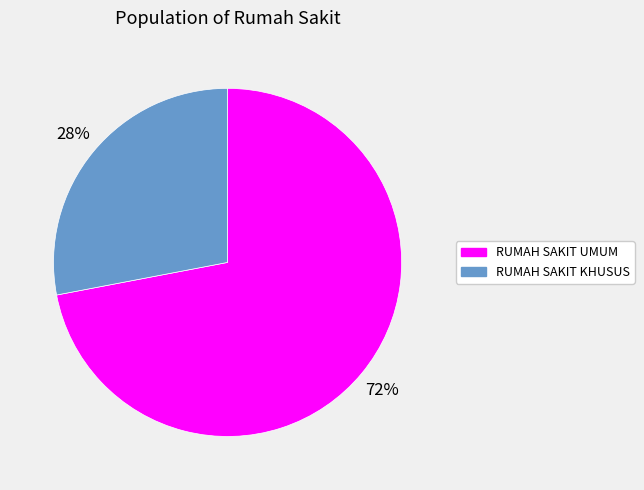

Rank the categories by value from lowest to highest.

RUMAH SAKIT KHUSUS, RUMAH SAKIT UMUM